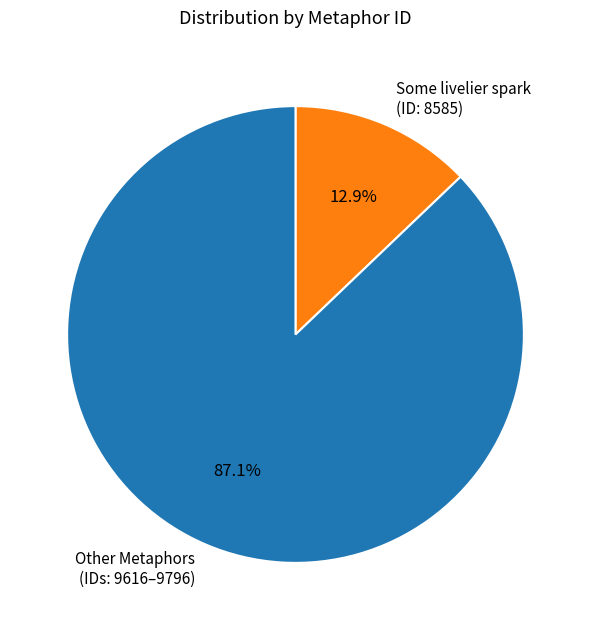

Between Some livelier spark (ID: 8585) and Other Metaphors (IDs: 9616–9796), which is larger?

Other Metaphors (IDs: 9616–9796)